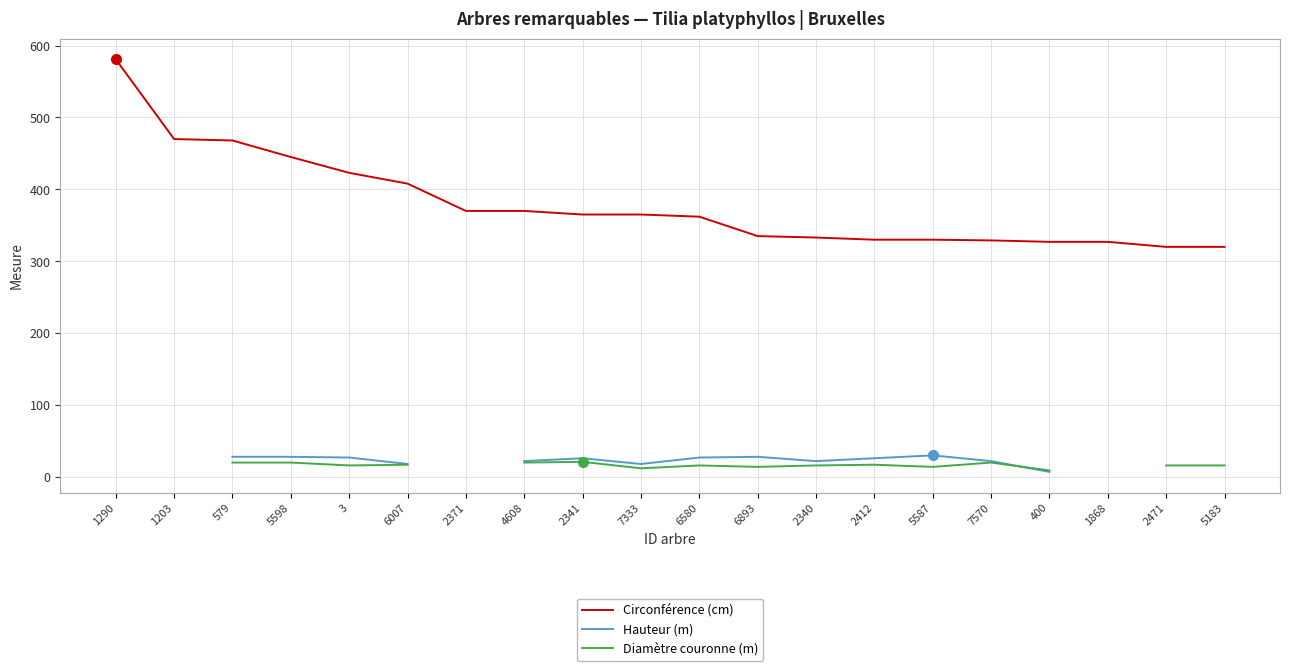

What value does the Circonférence (cm) series have at 7570?

329